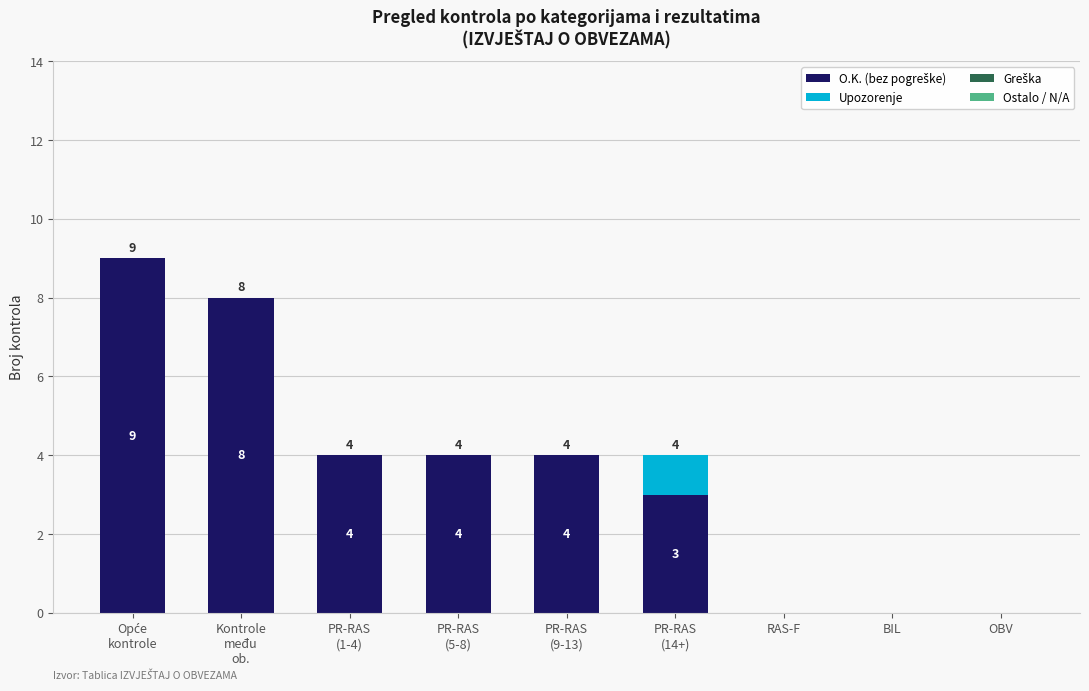

Which series has the widest spread of values?

O.K. (bez pogreške)